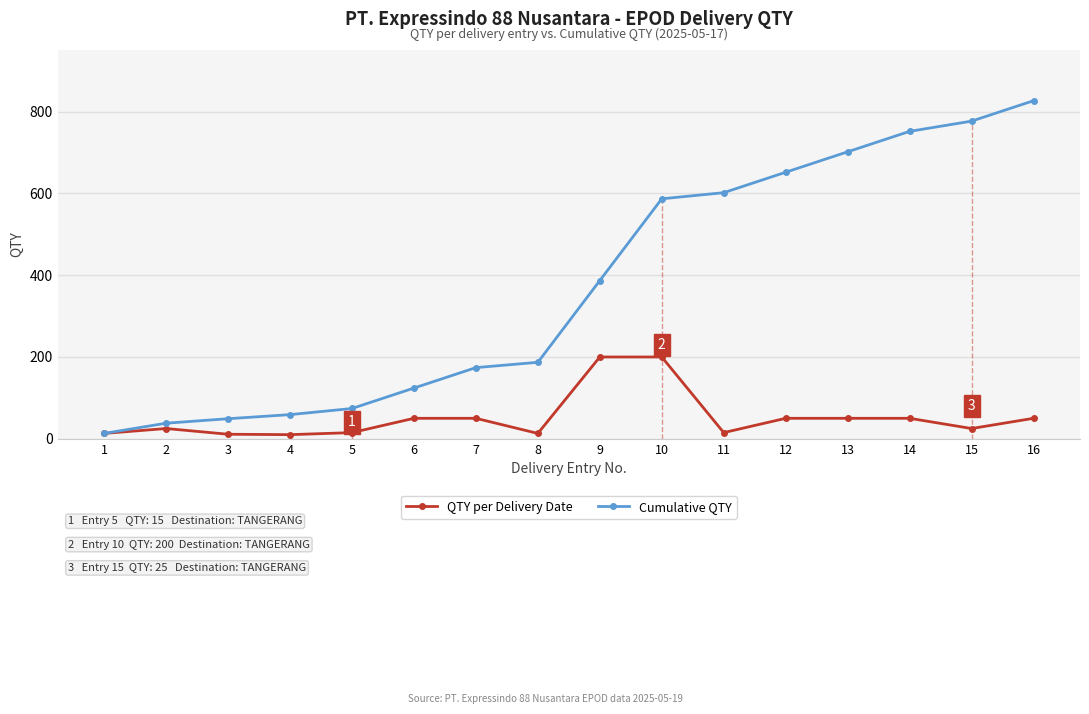

Does the chart have visible grid lines?

Yes